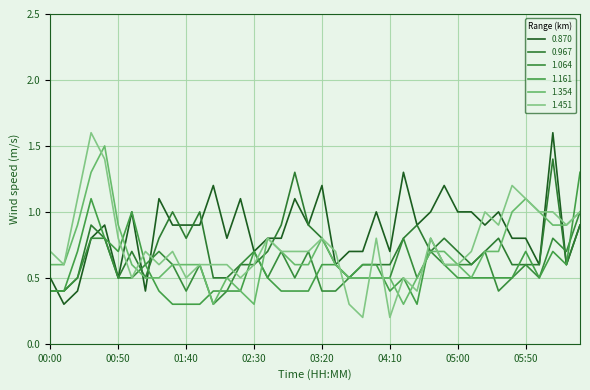

Does the chart have visible grid lines?

Yes